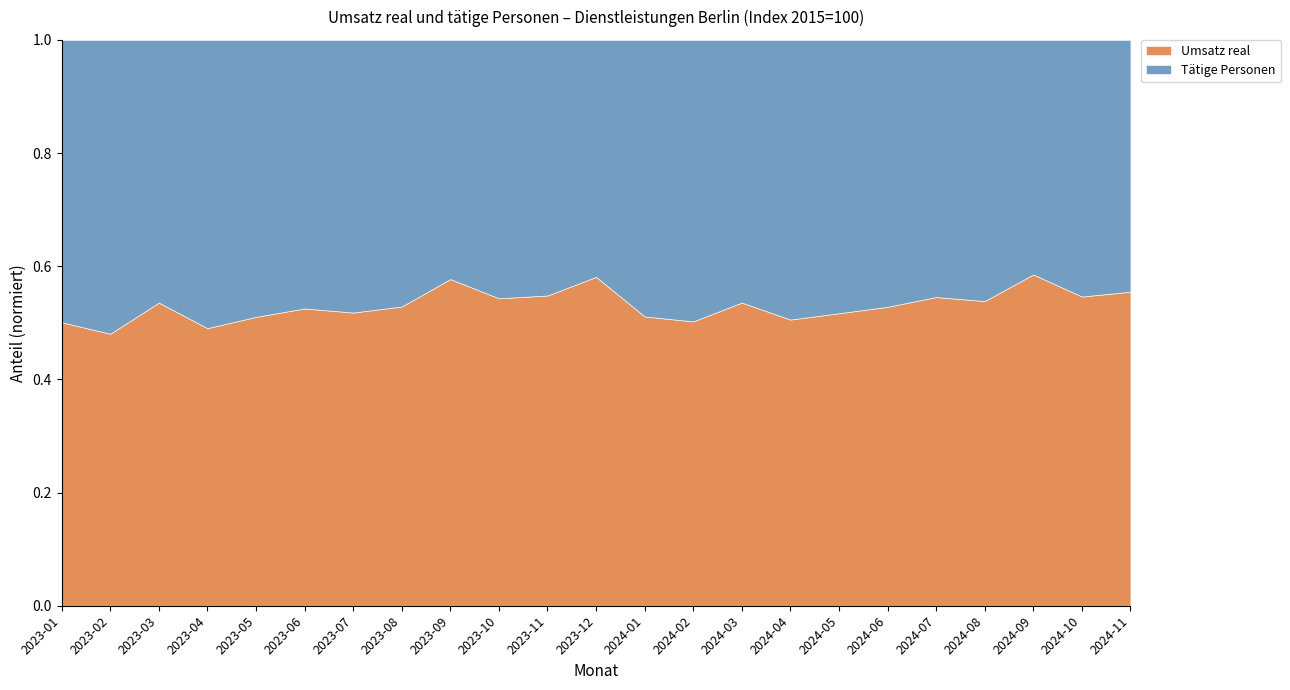

What are all the series names shown in the legend?

Umsatz real, Tätige Personen